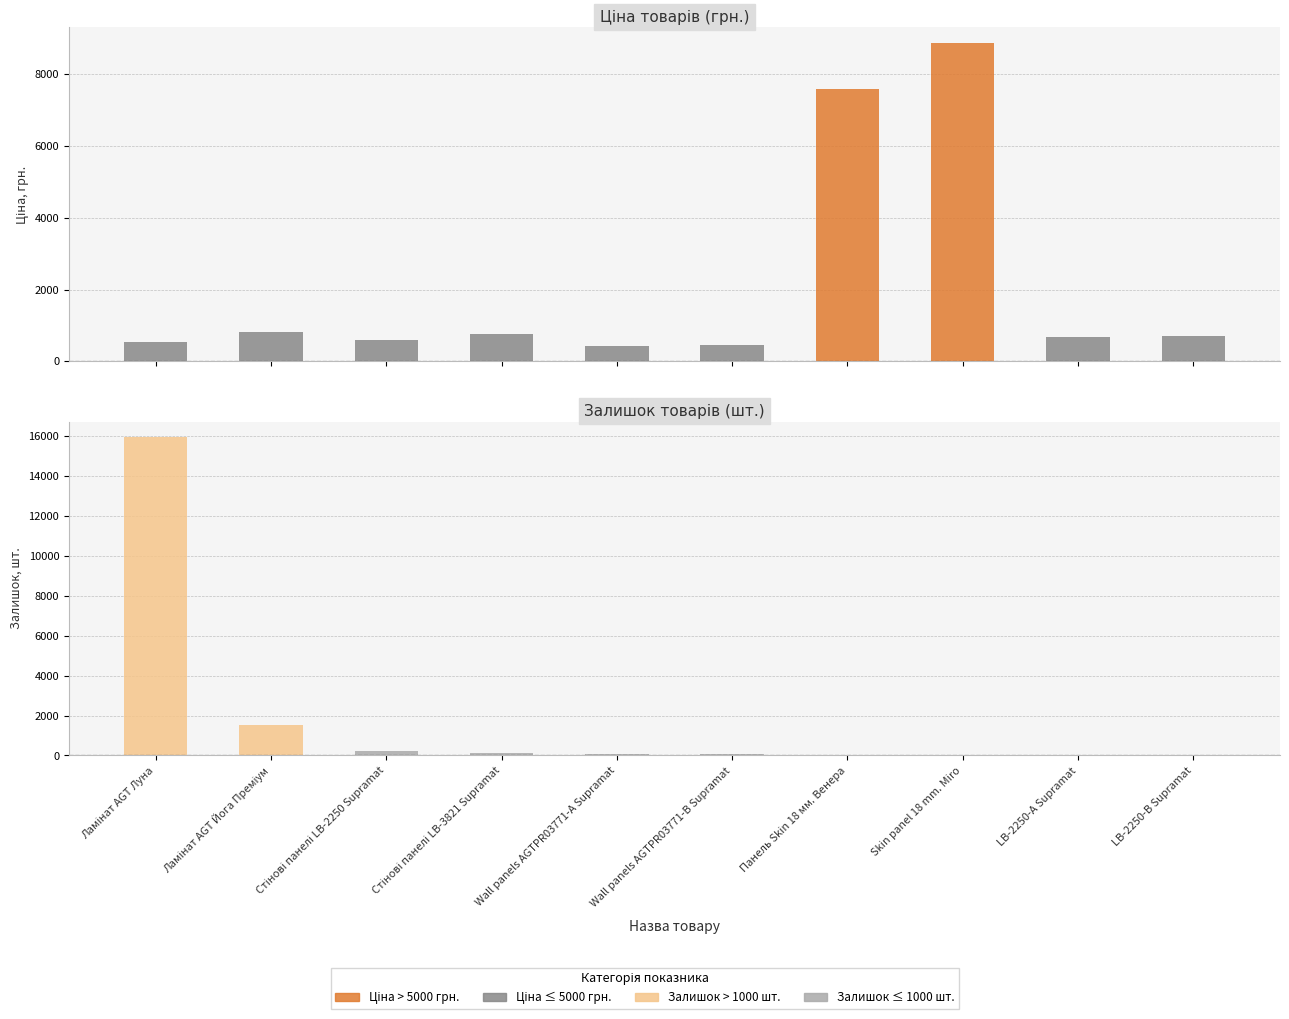

What is the minimum value for Залишок?

8.0